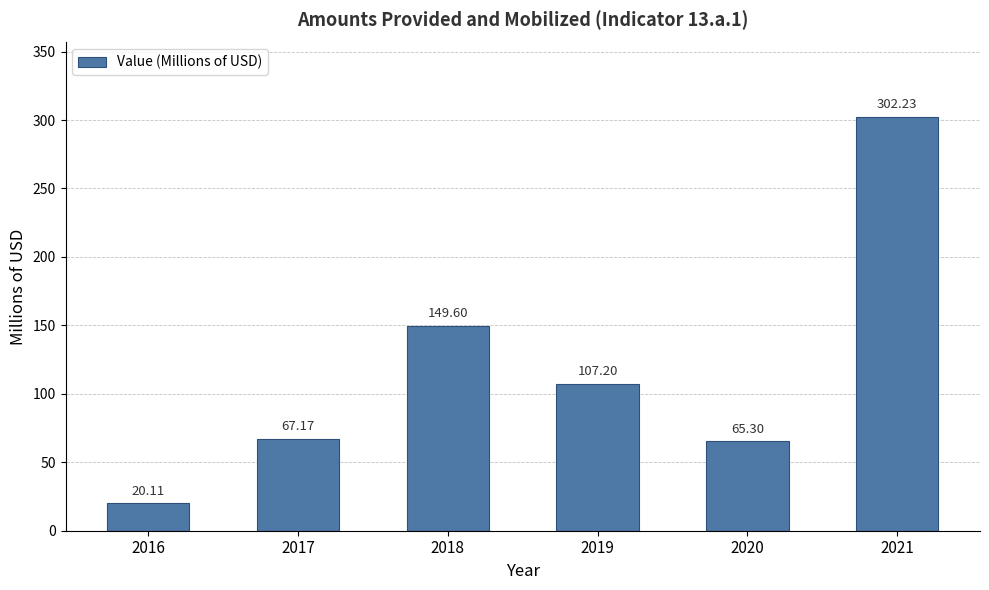

Rank the categories by value from highest to lowest.

2021, 2018, 2019, 2017, 2020, 2016